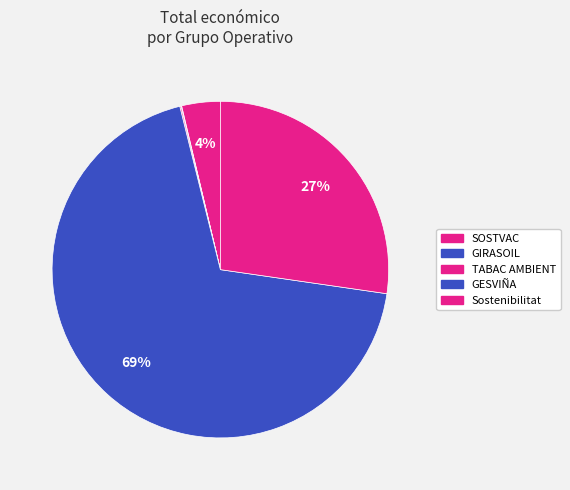

How much of the chart is everything except Sostenibilitat?

72.7%